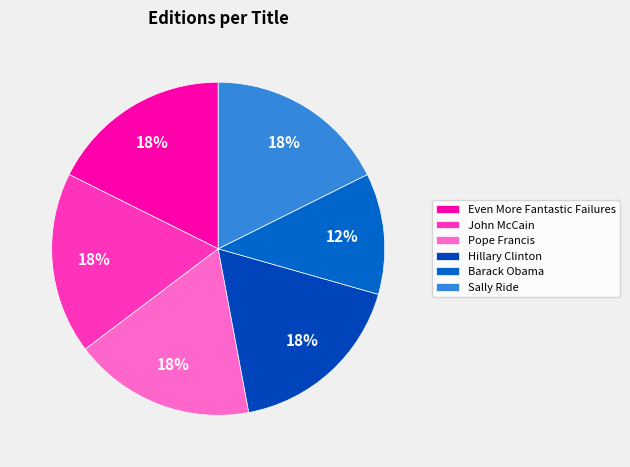

How many segments does this pie chart have?

6